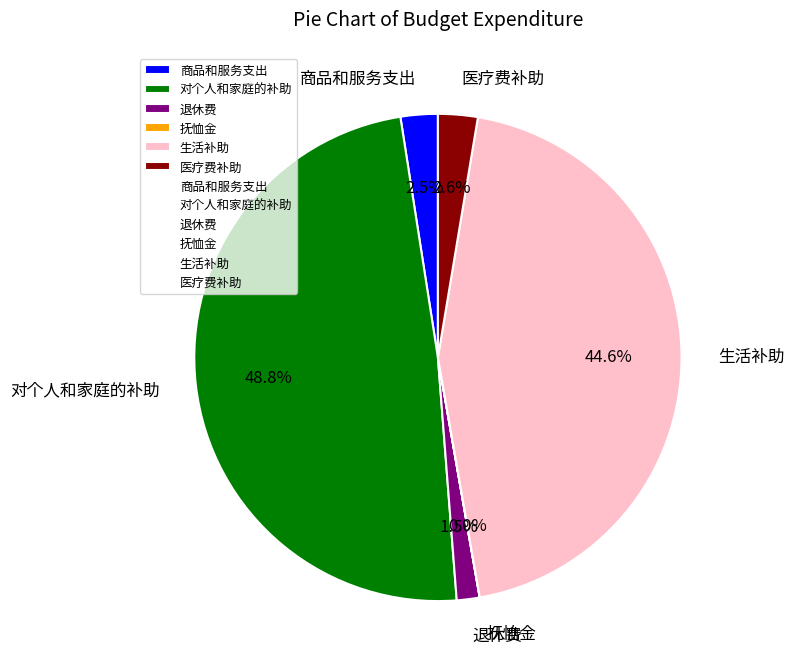

Is there a majority slice in this chart?

No